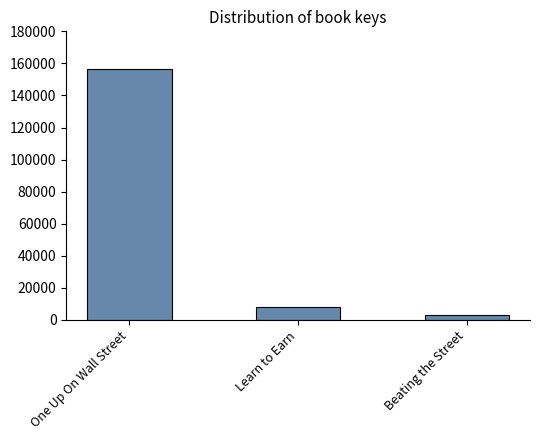

Rank the categories by value from highest to lowest.

One Up On Wall Street, Learn to Earn, Beating the Street